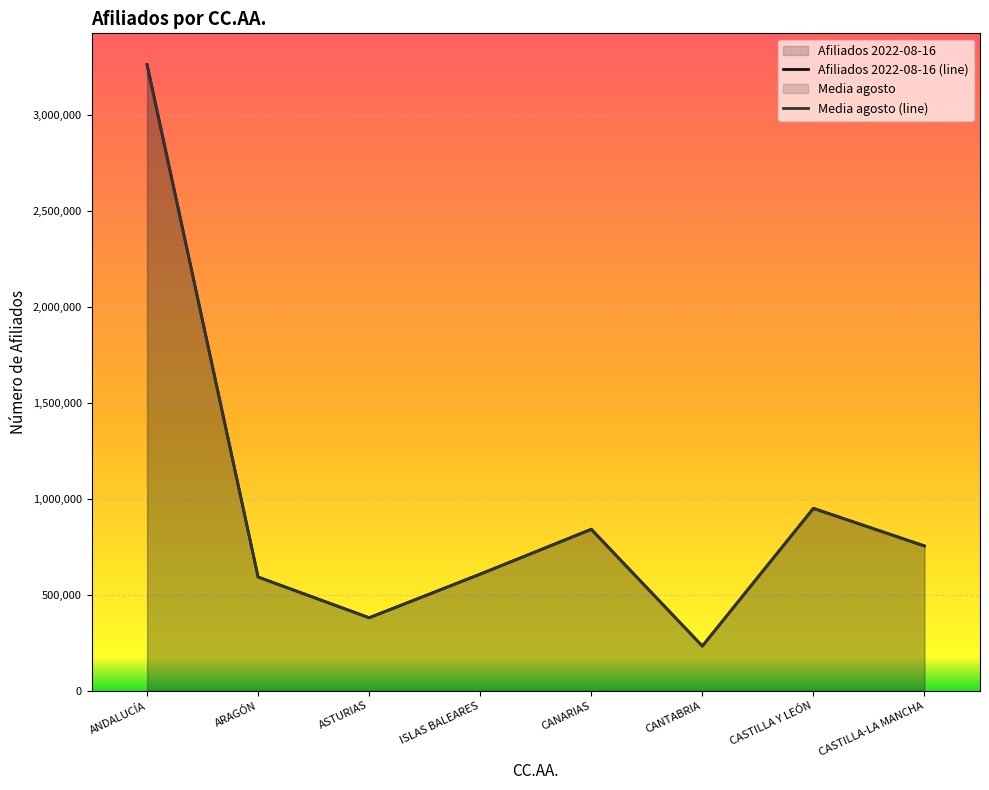

How many times do Media agosto (line) and Afiliados 2022-08-16 (line) cross each other?

3